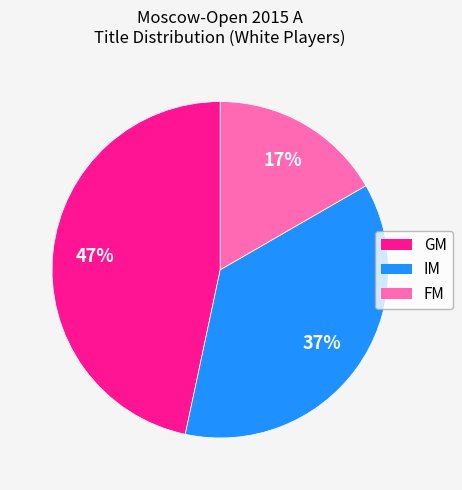

Which category has the biggest portion of the pie?

GM